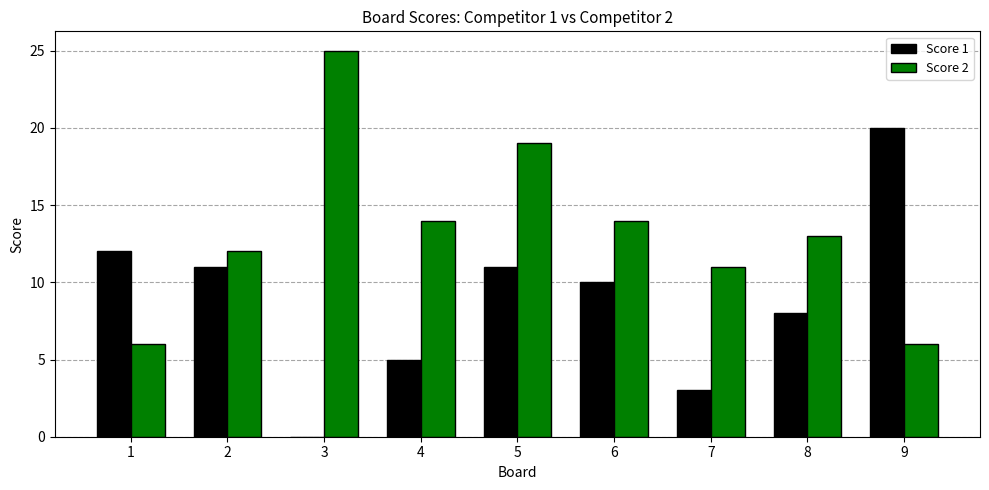

The value of Score 1 at 3 is -7. True or false?

False